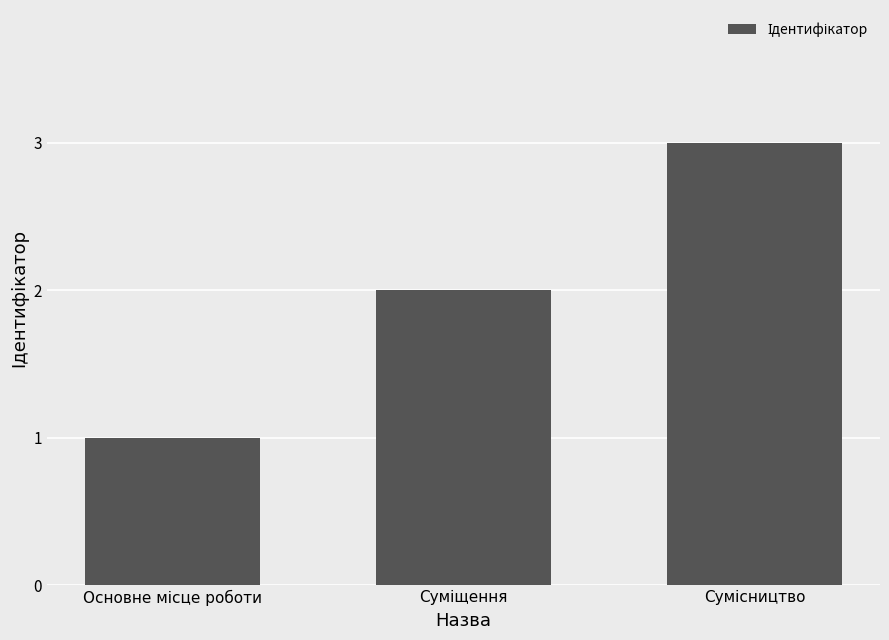

Count the number of data series in this chart.

1